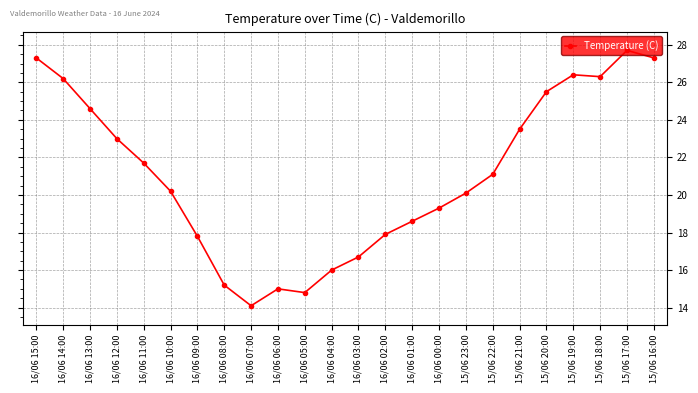

What position from the left is 16/06 10:00?

6